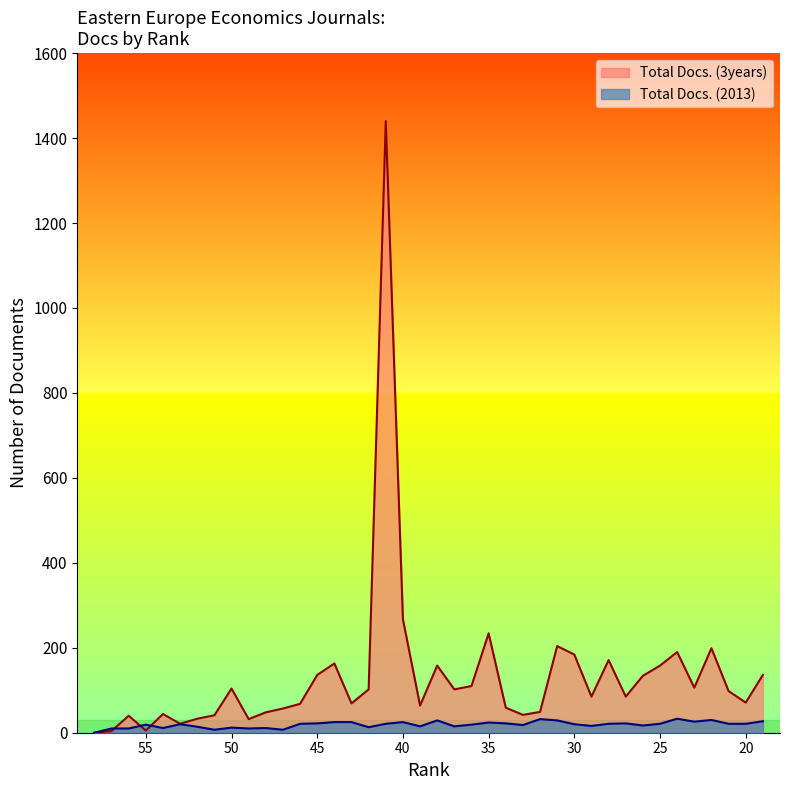

True or false: Total Docs. (3years) has more than 0 points higher than both neighbors.

True